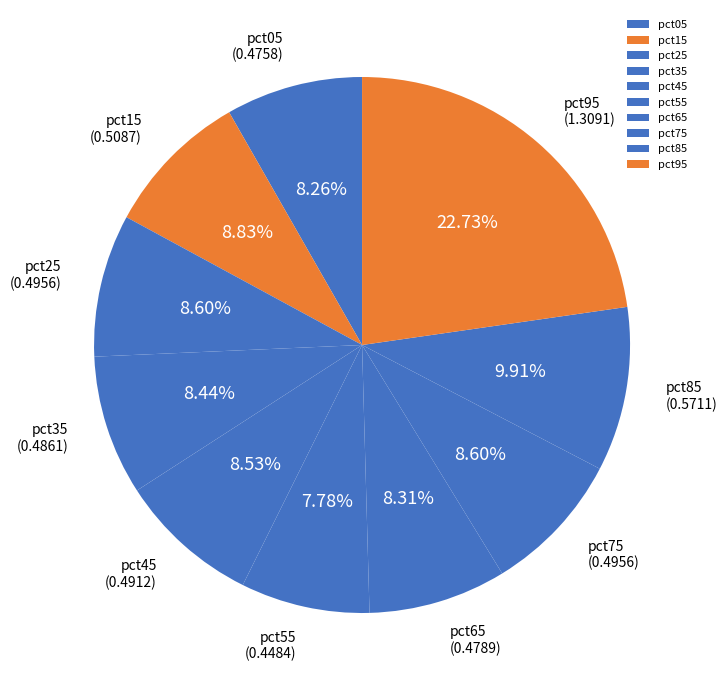

Is there any slice that represents more than half of the pie?

No